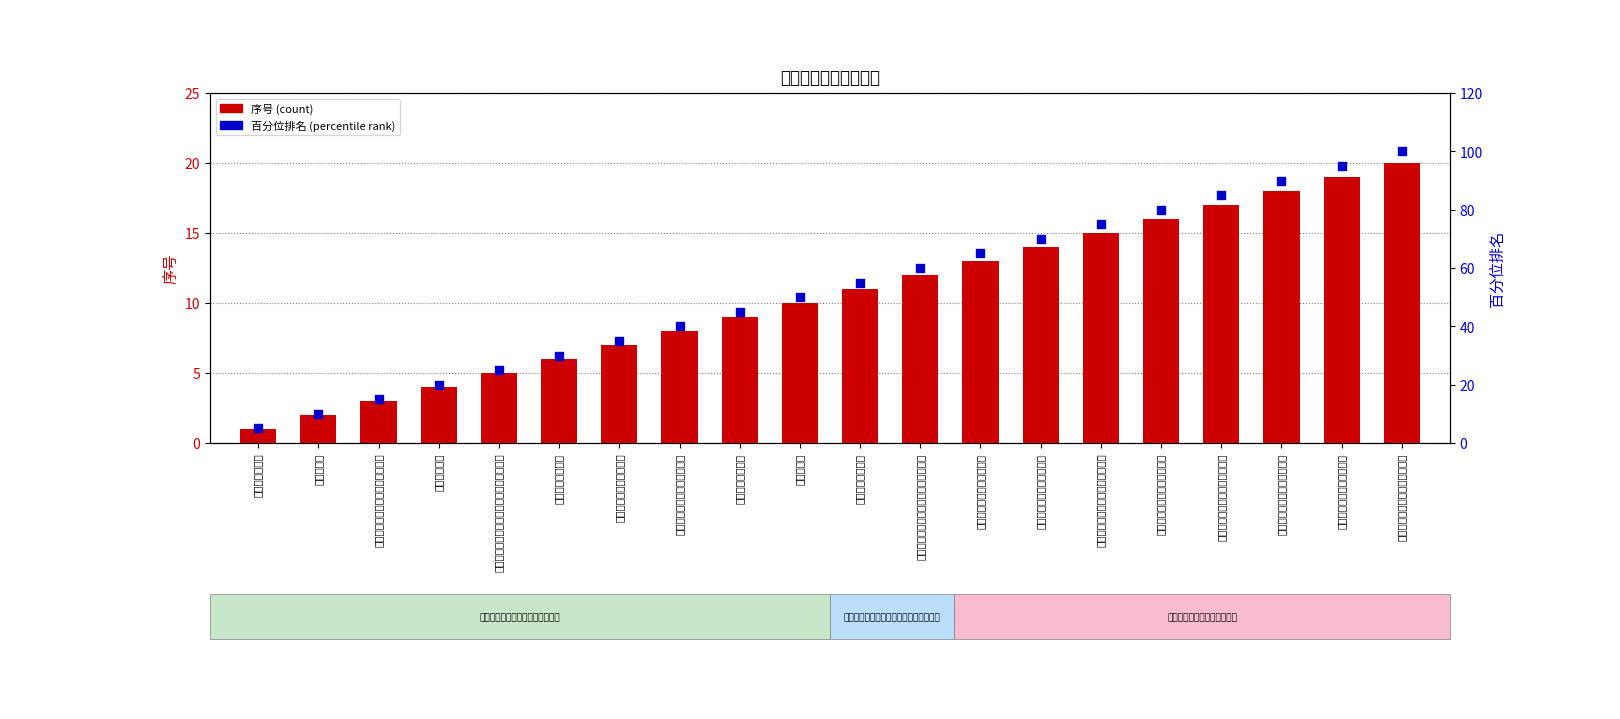

What are all the series names shown in the legend?

序号 (count), 百分位排名